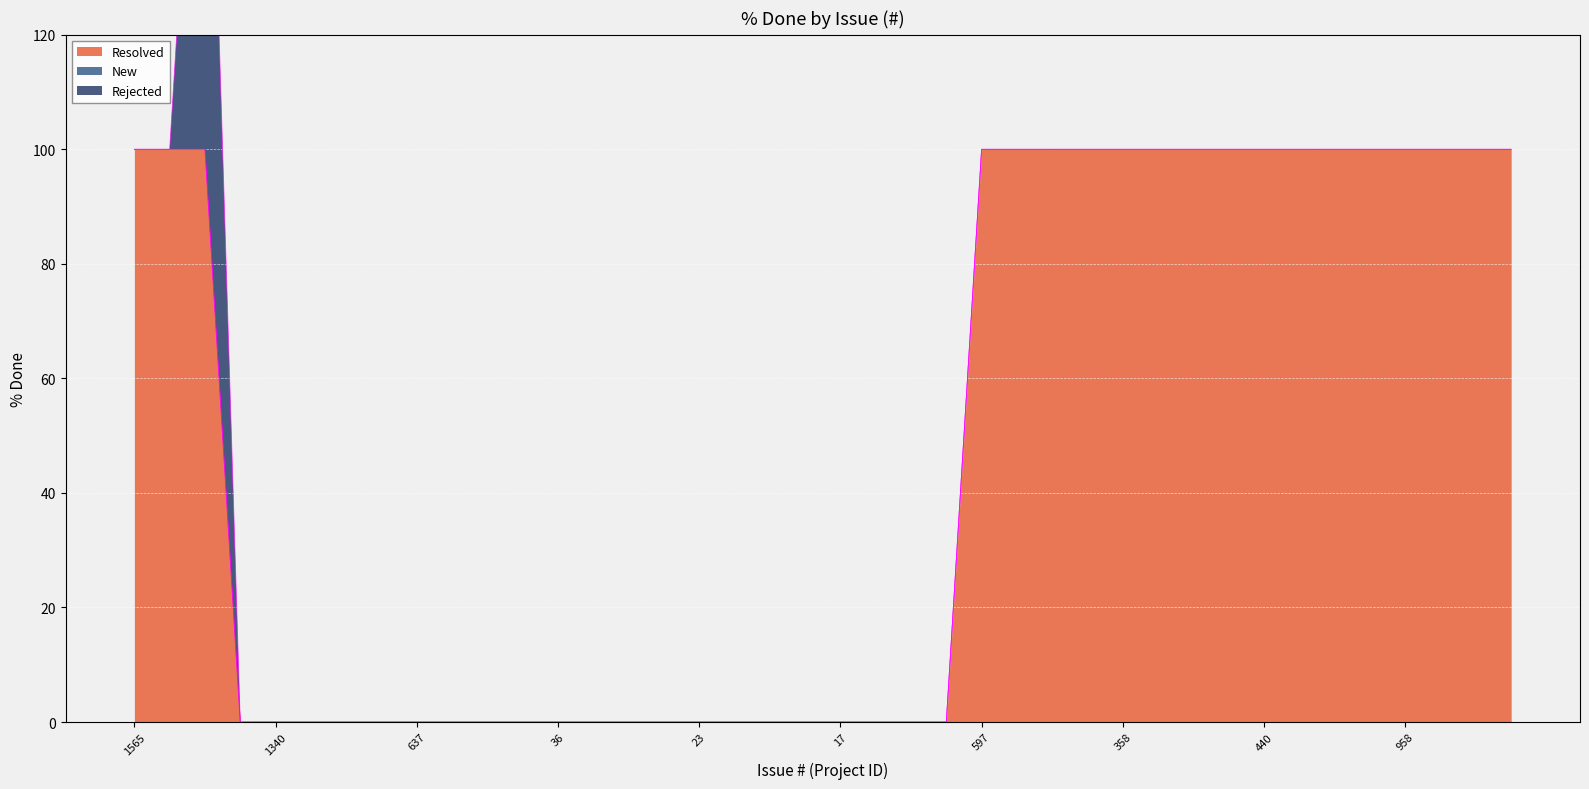

At which category does the chart reach its minimum across all series?

1613